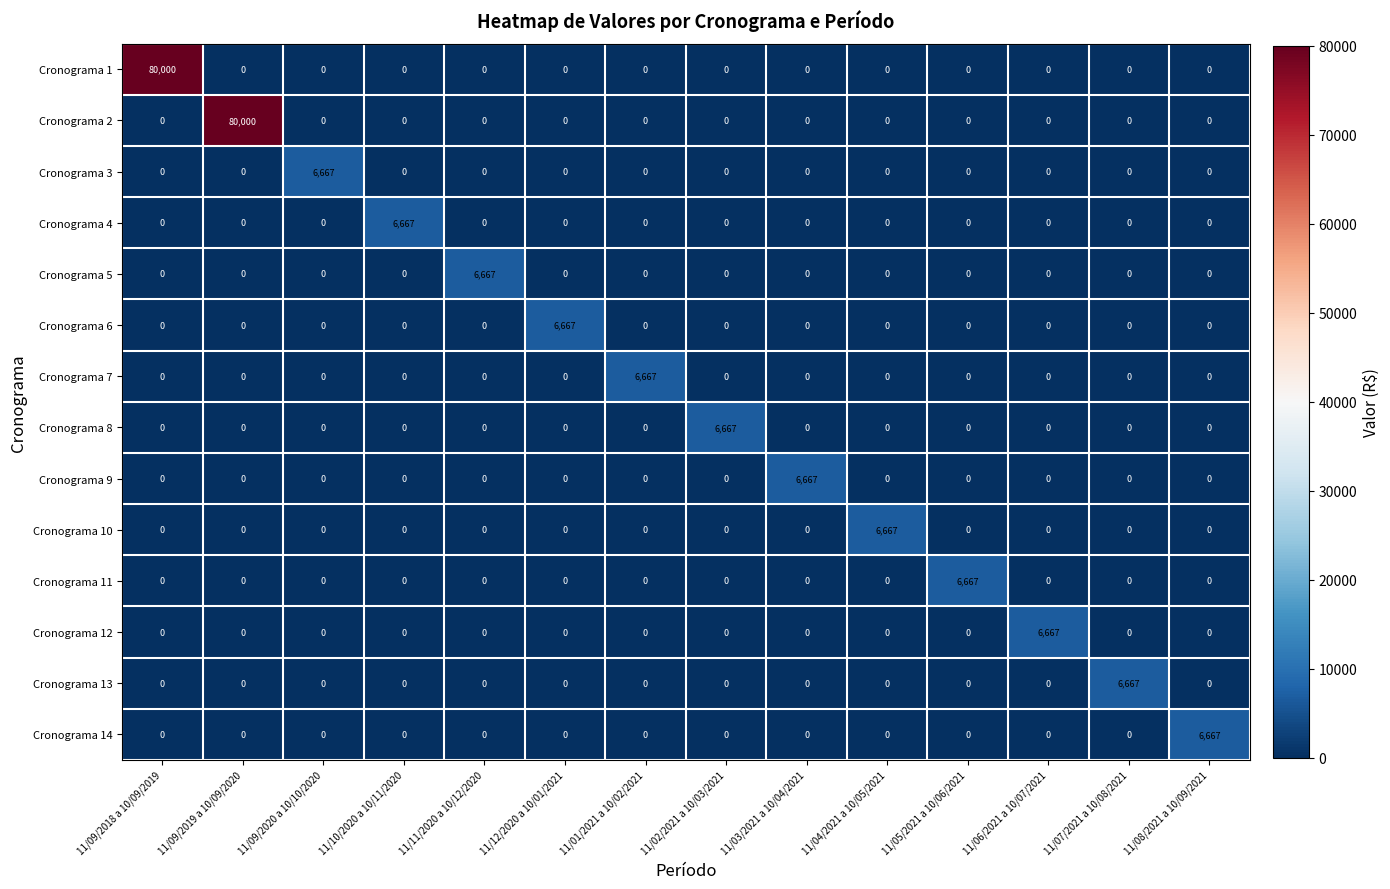

What is the difference between the highest and lowest values at 11/06/2021 a 10/07/2021?

6667